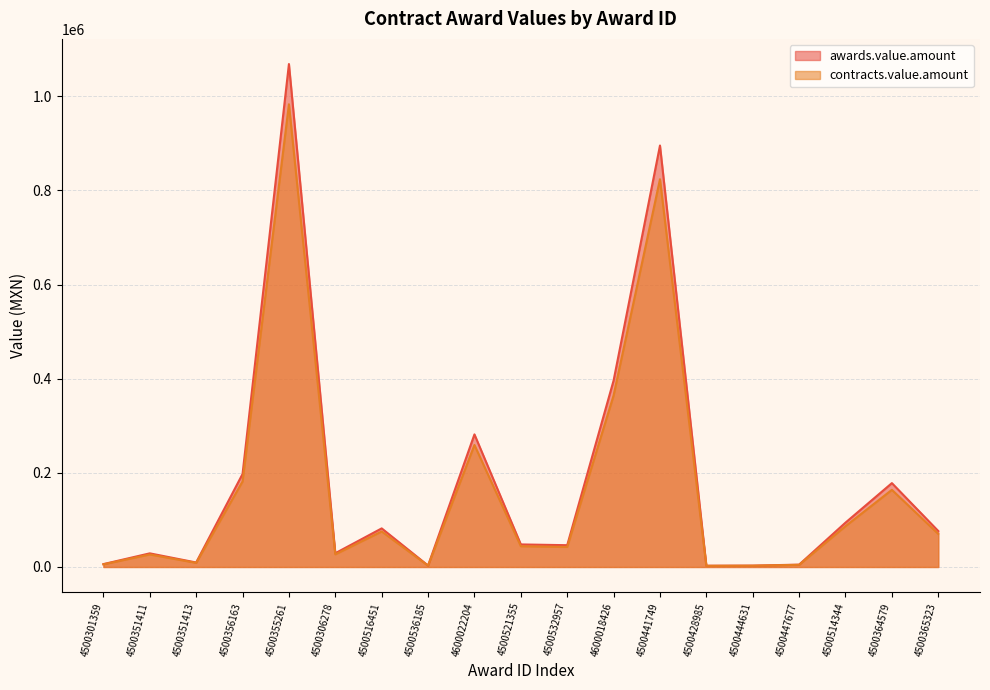

True or false: contracts.value.amount and awards.value.amount intersect in this chart.

False